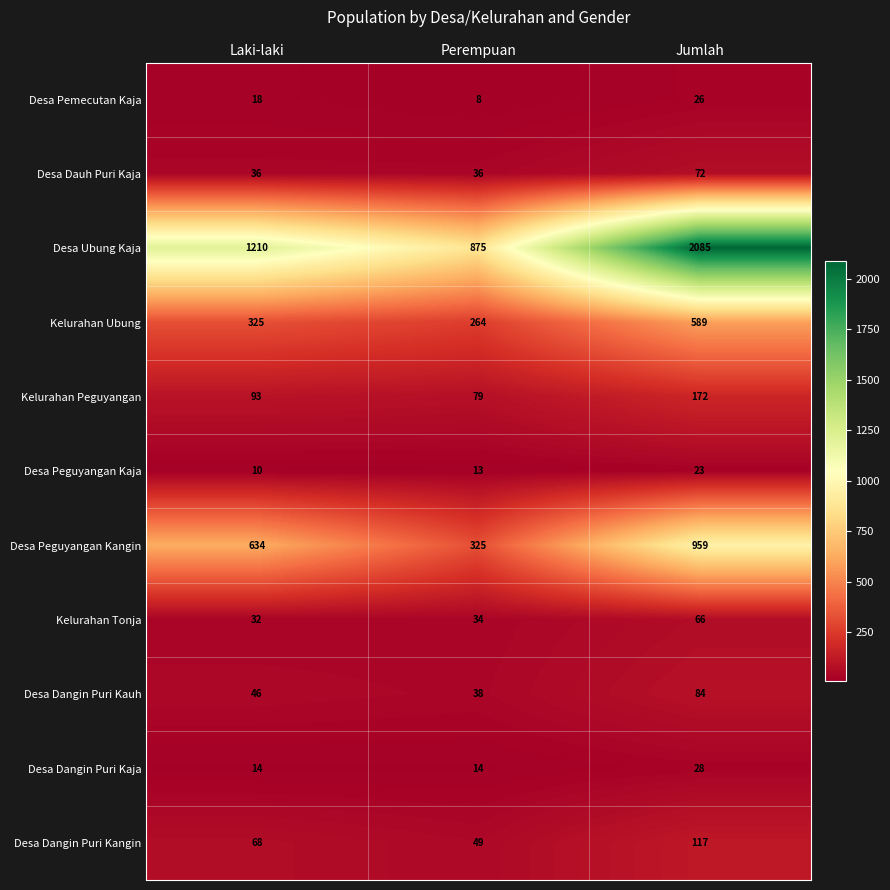

At which category does the chart reach its minimum across all series?

Perempuan